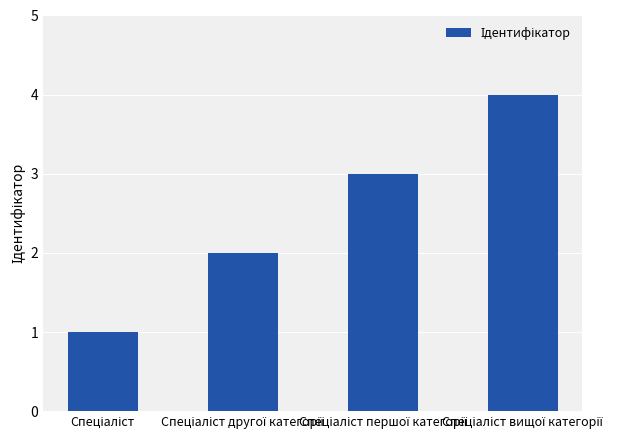

Reading left to right, extract all data points from this chart.

1	2	3	4